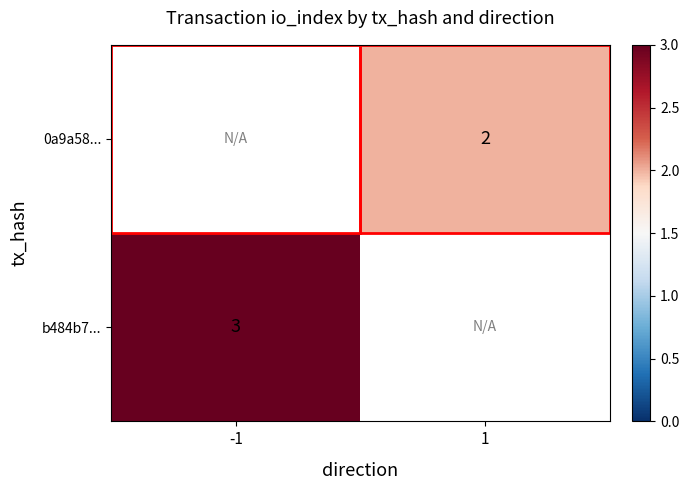

Is it true that b484b7... equals 3 at -1?

True